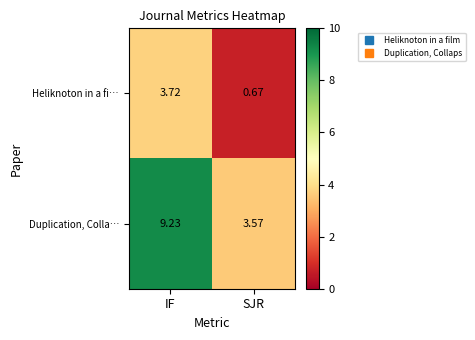

Which category has the highest value across all series?

IF